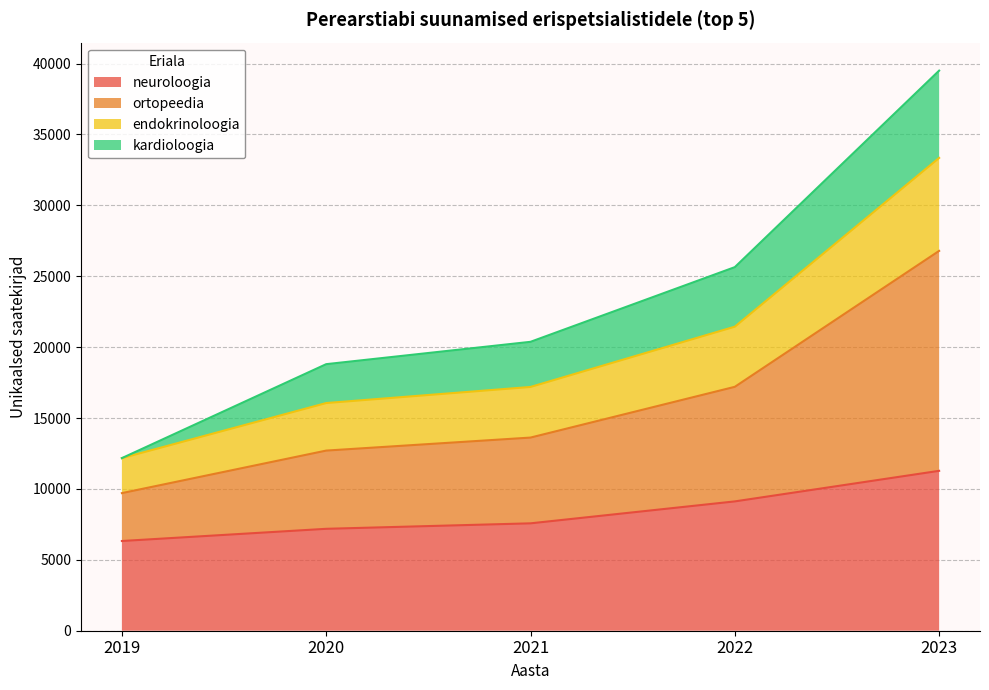

What is the total value across all series at 2020?

18801